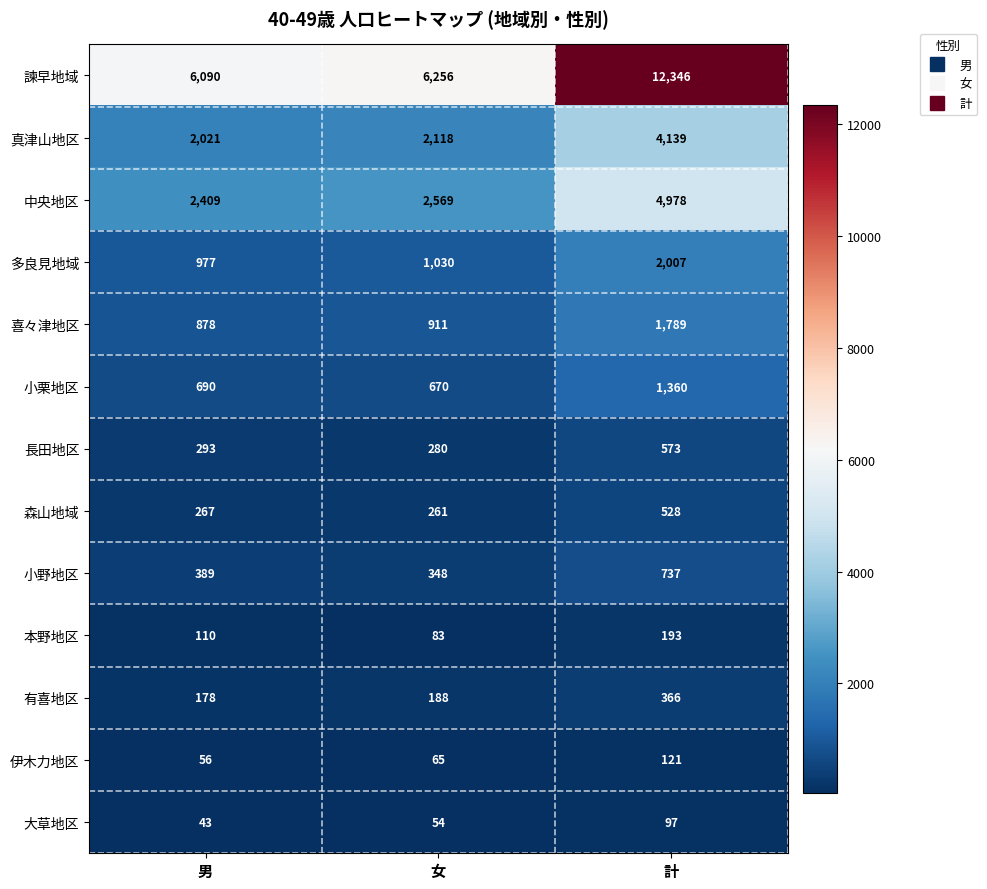

Rank the series at 計 from lowest to highest value.

大草地区, 伊木力地区, 本野地区, 有喜地区, 森山地域, 長田地区, 小野地区, 小栗地区, 喜々津地区, 多良見地域, 真津山地区, 中央地区, 諫早地域